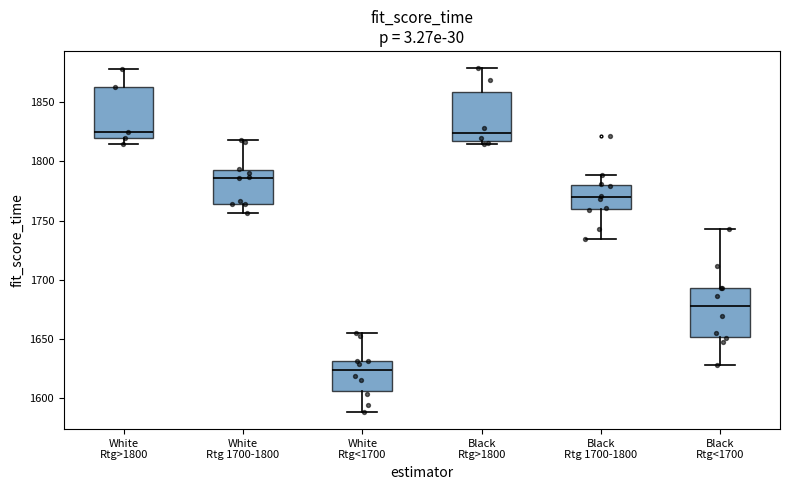

Where is the upper edge of the box for Black Rtg<1700 on the y-axis? The values are not printed on the chart, so give them approximately, as read against the axis.

1695